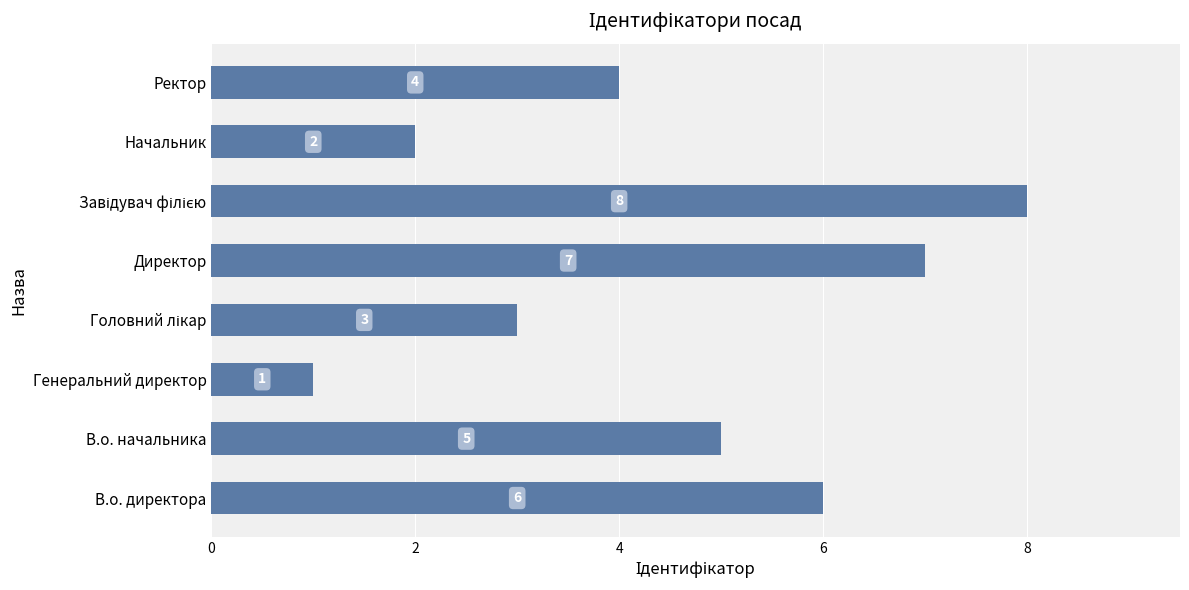

How many distinct data groups are displayed?

1